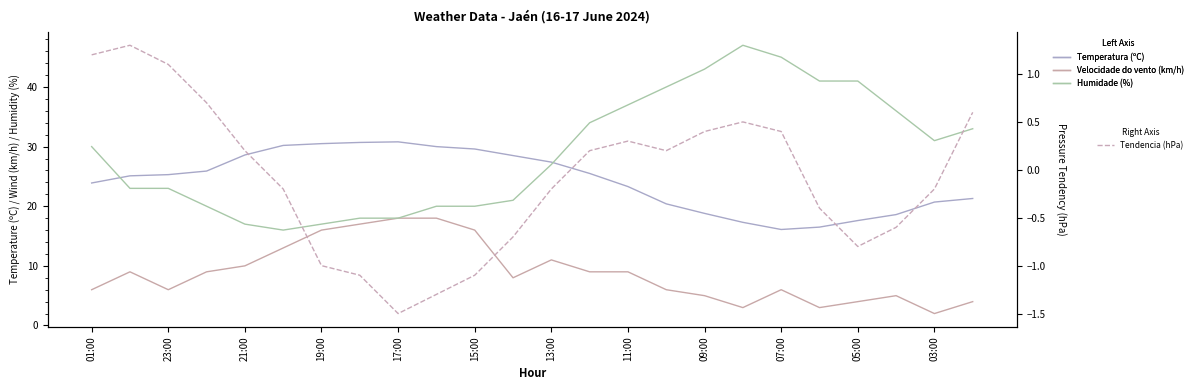

Which series has the widest spread of values?

Humidade (%)